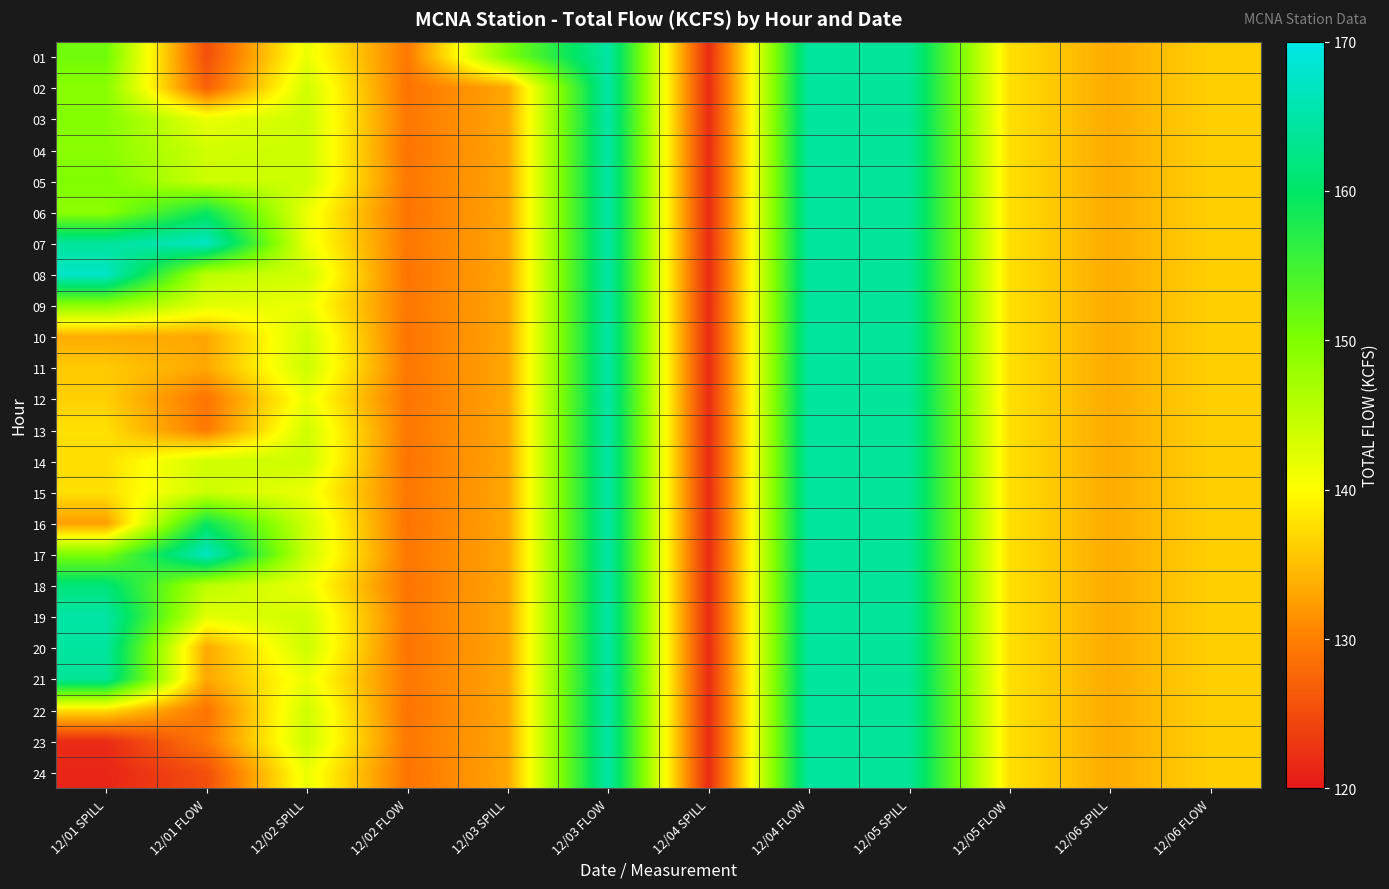

What is the total value across all series at 12/03 FLOW?

3957.6